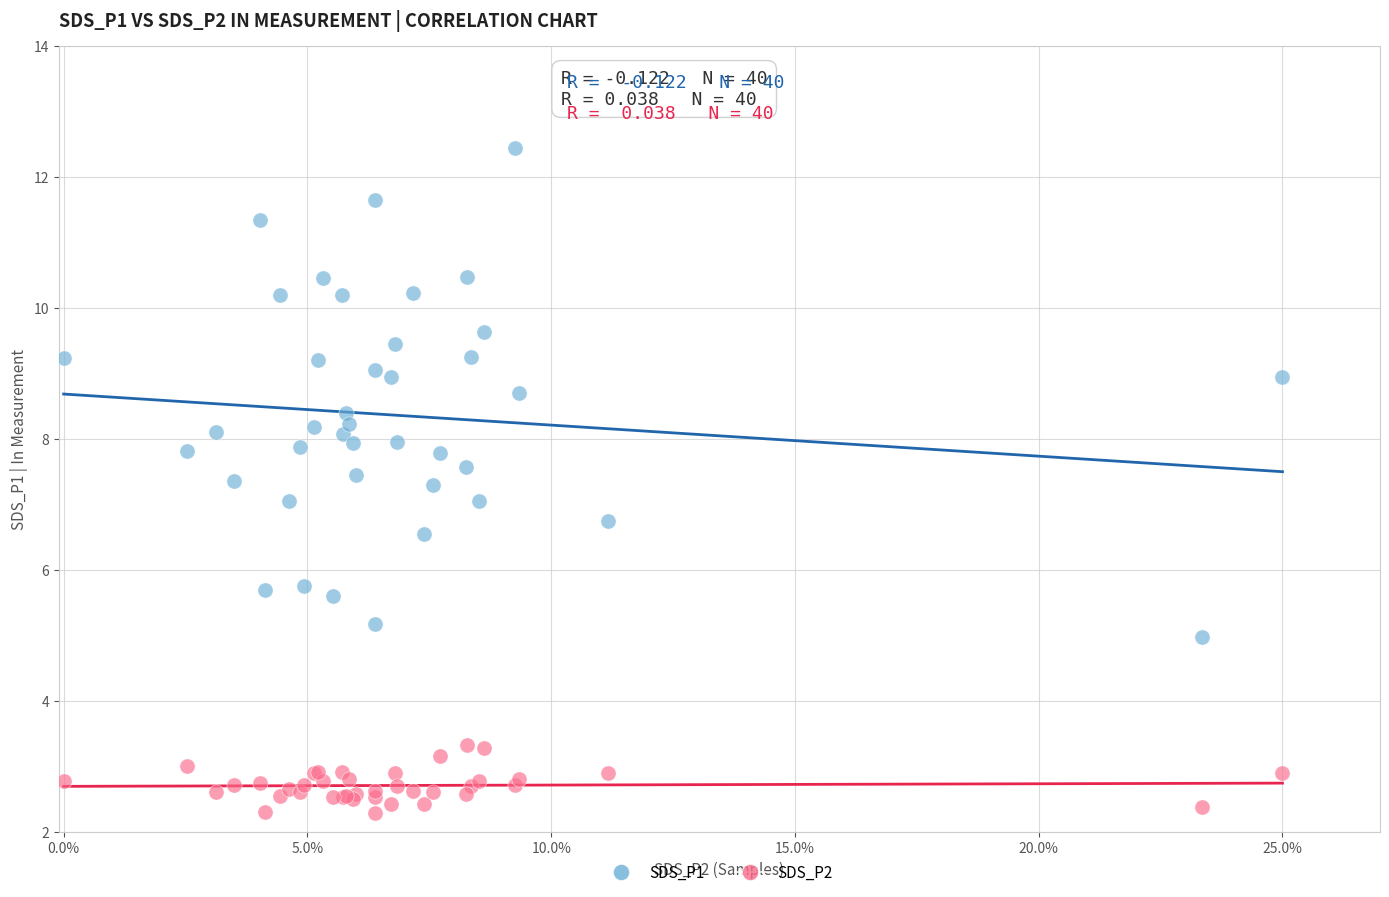

Which series has the widest spread of Y values?

SDS_P1